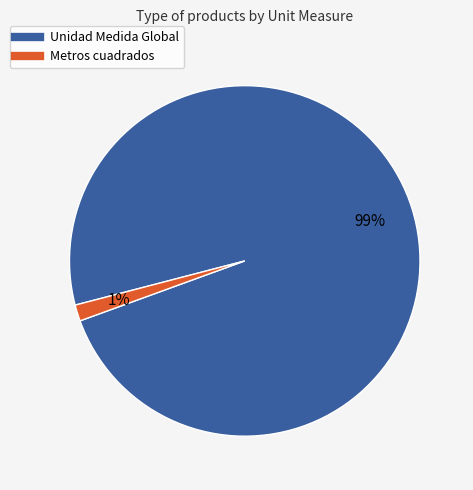

To the nearest percent, what is the average slice percentage?

50%